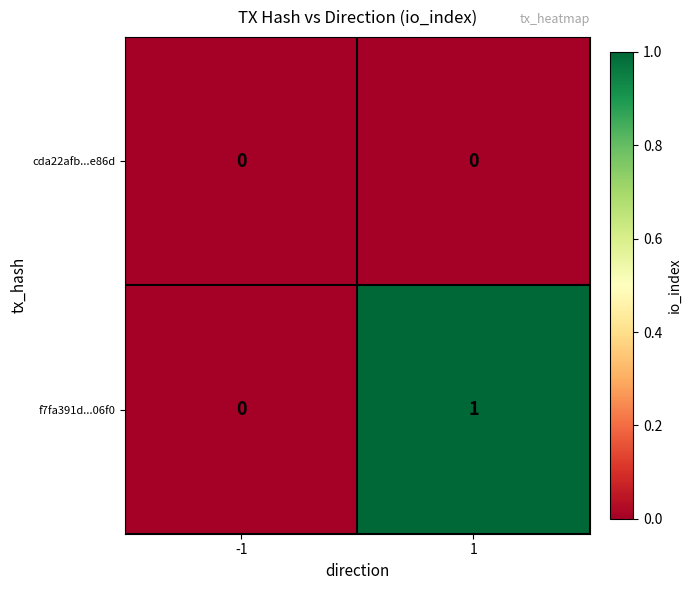

Reading left to right, what are all the values shown in this chart?

cda22afb...e86d: 0	0
f7fa391d...06f0: 0	1